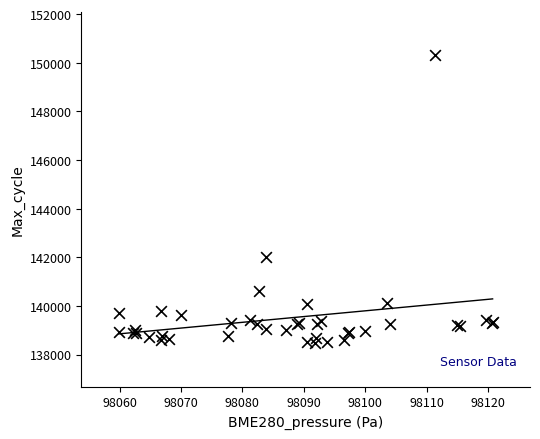

What Y value in the scatter plot is closest to 144384?

142012